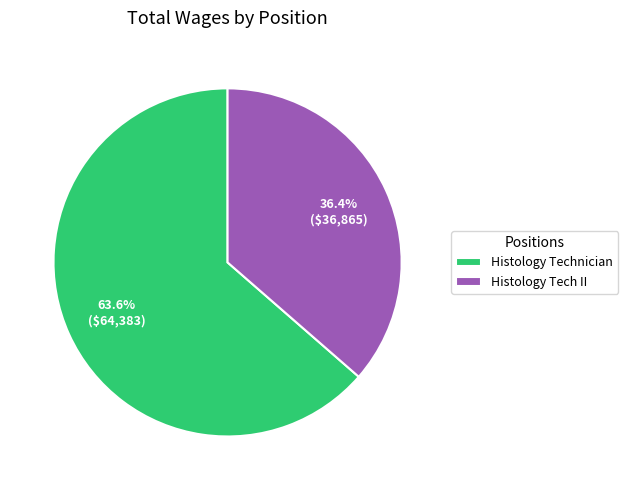

What is the ratio of the value at Histology Technician to the value at Histology Tech II?

1.7